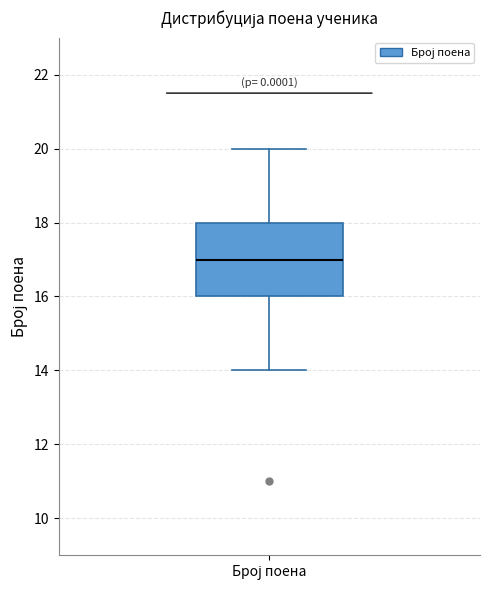

Transcribe this box plot: give where the median line is, the range the box spans, and where the two whiskers end, as read against the y-axis. The values are not printed on the chart, so give them approximately, as read against the axis.

median 17, box 16 to 18, whiskers 14 to 20